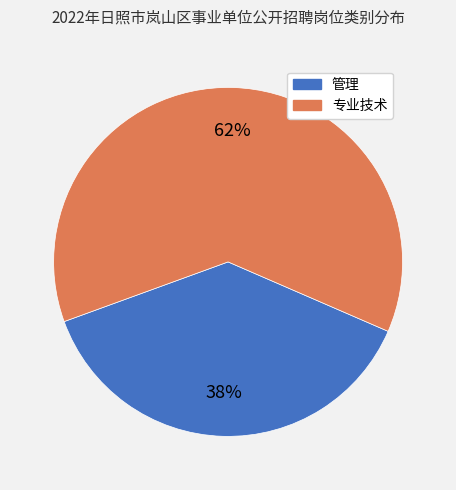

To the nearest percent, what is the difference between the largest and smallest slice percentages?

24%